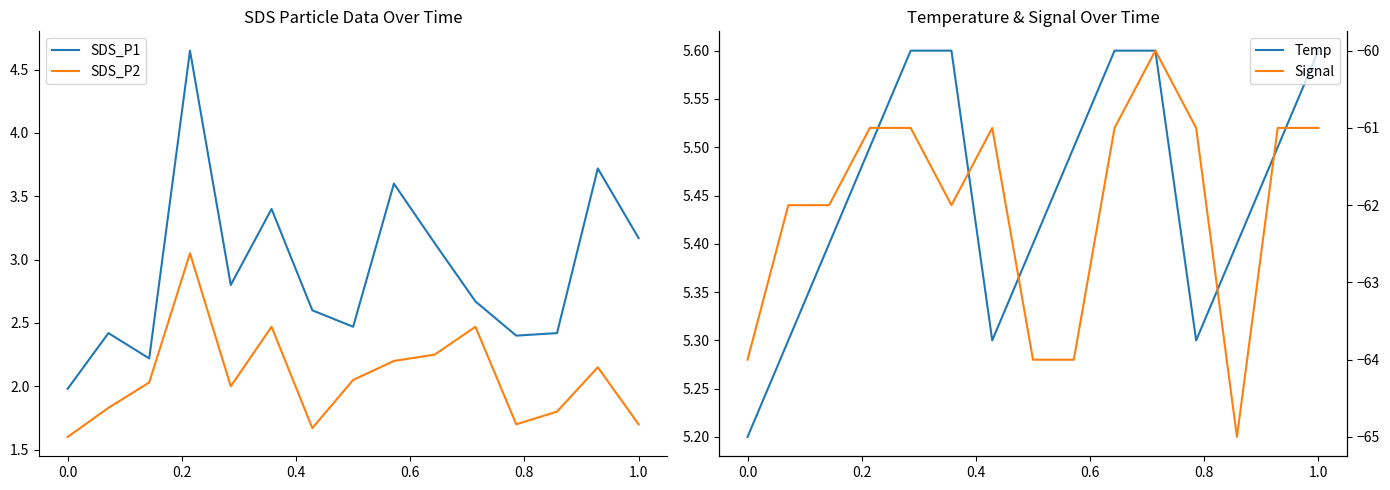

True or false: SDS_P2 has a value of 1.7 at 1.0.

True